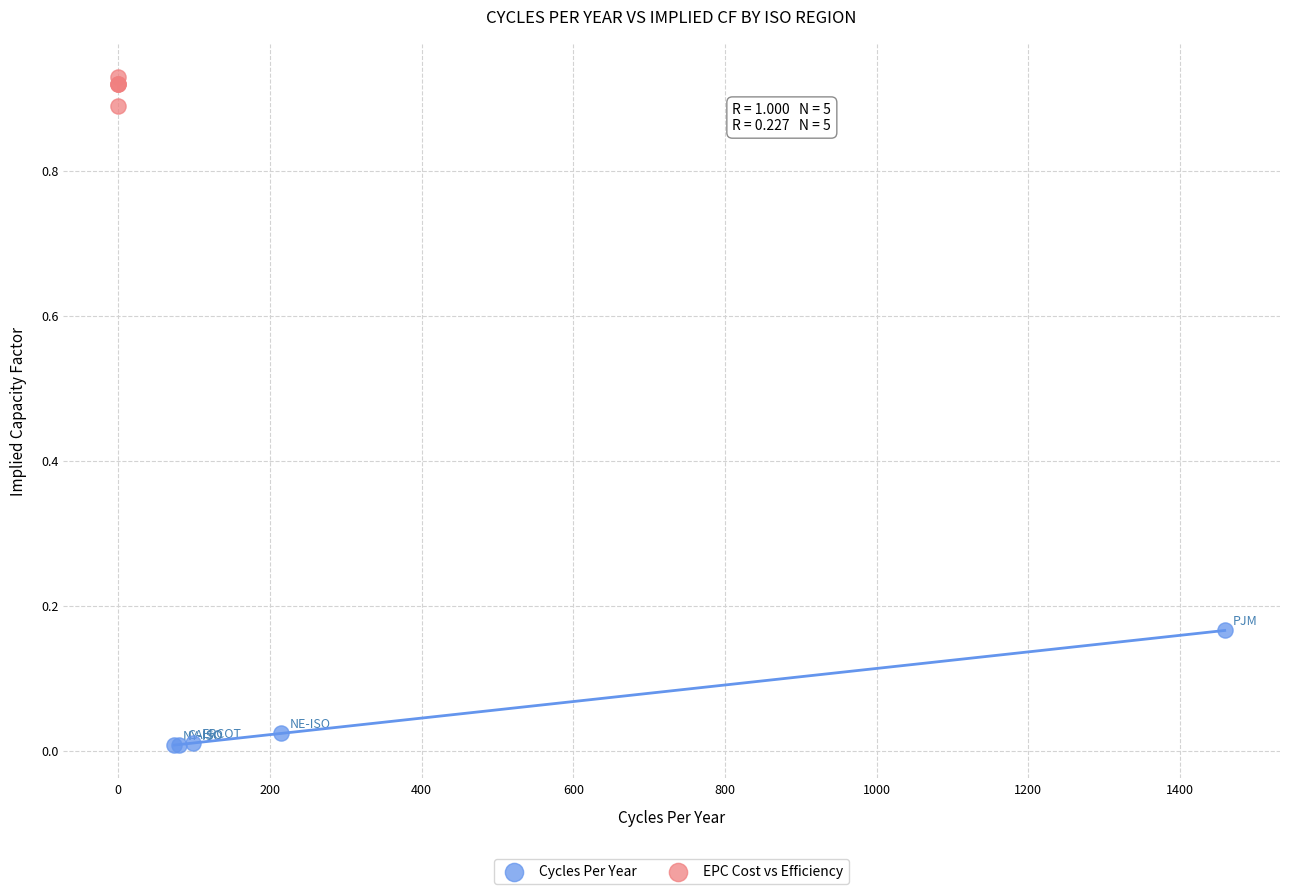

Which series reaches the minimum Y coordinate?

Cycles Per Year